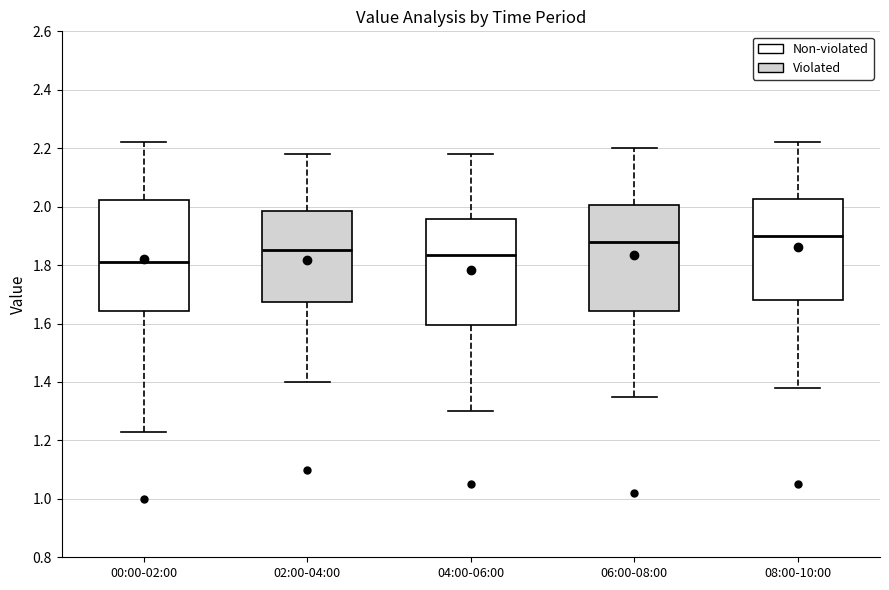

Where is the lower edge of the box for 04:00-06:00 on the y-axis? The values are not printed on the chart, so give them approximately, as read against the axis.

1.60